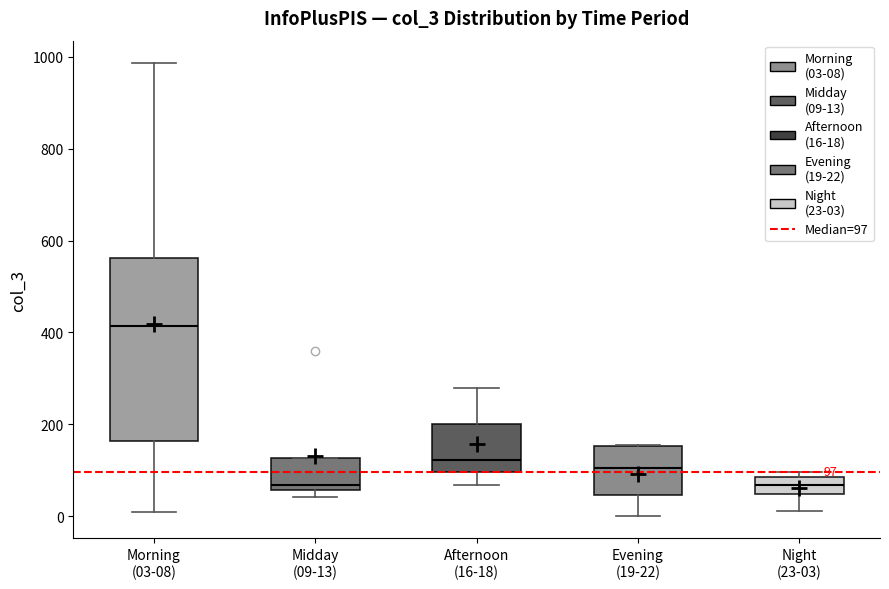

Which box has the highest median line?

Morning (03-08)